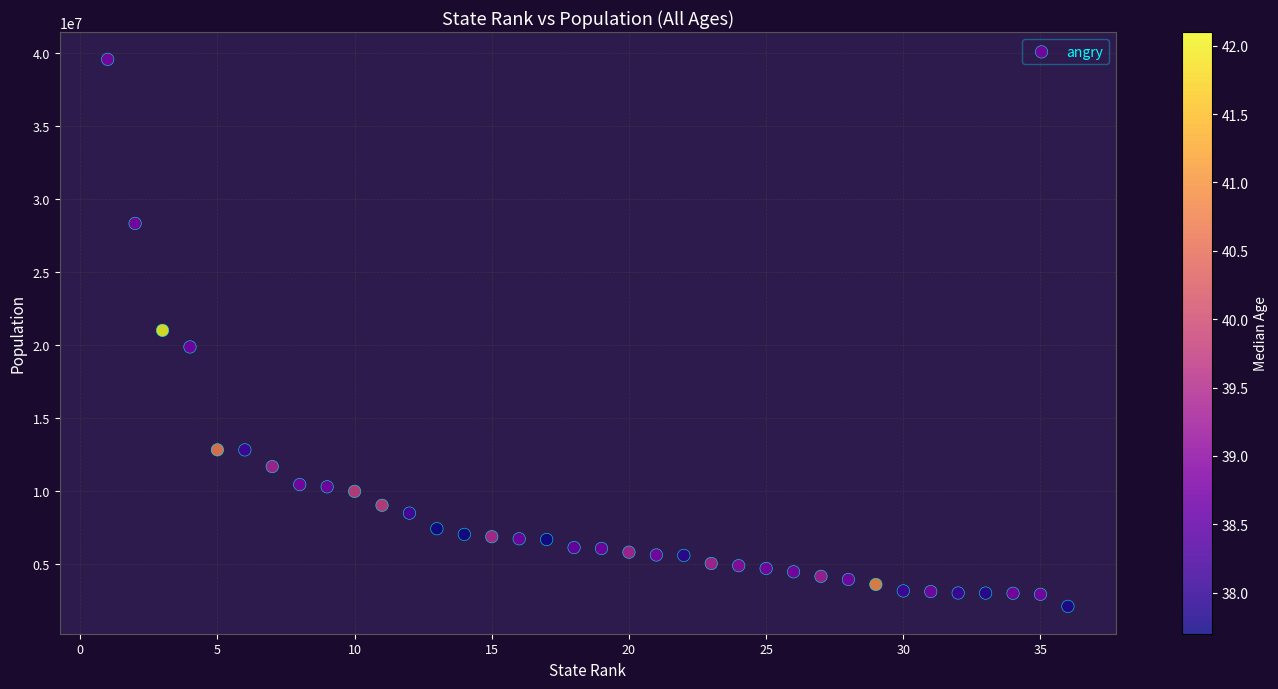

What is the range of X values (max minus min)?

35